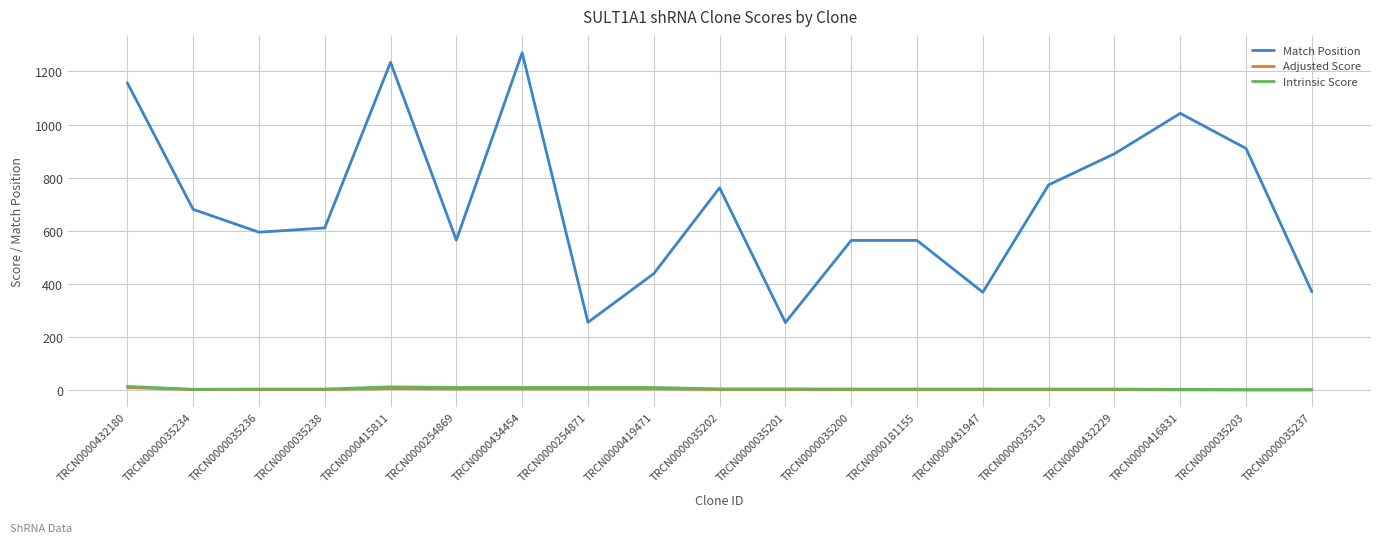

True or false: Adjusted Score and Intrinsic Score cross at least once.

False